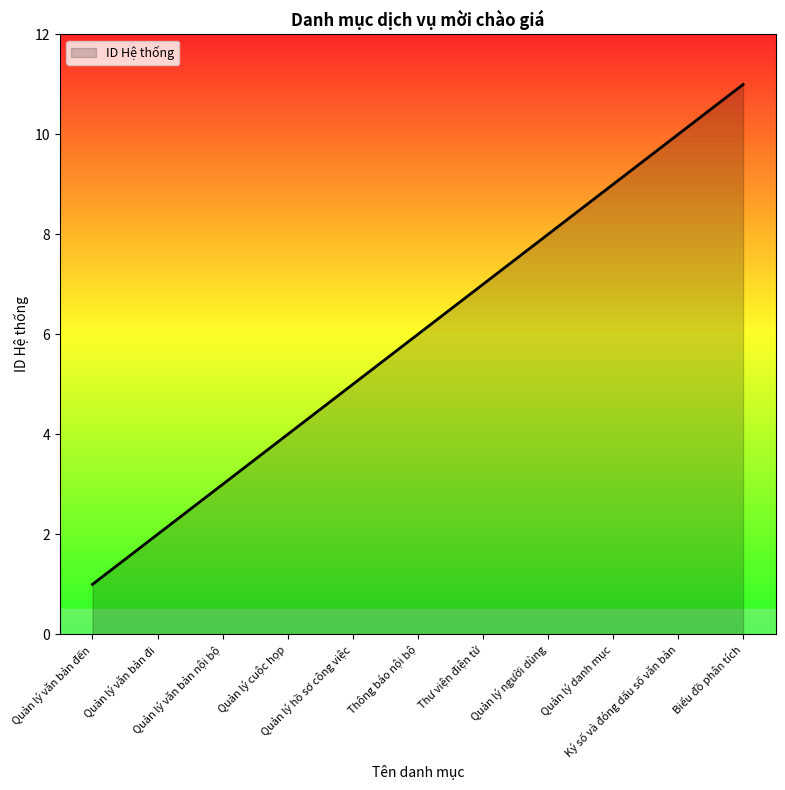

Count the number of categories in the chart.

11